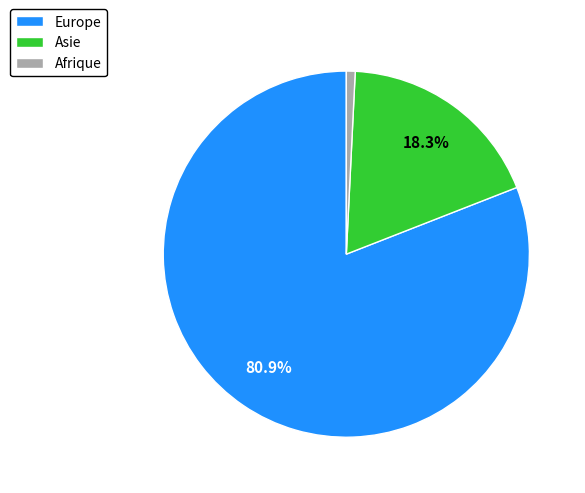

To the nearest percent, what portion does Afrique represent?

1%